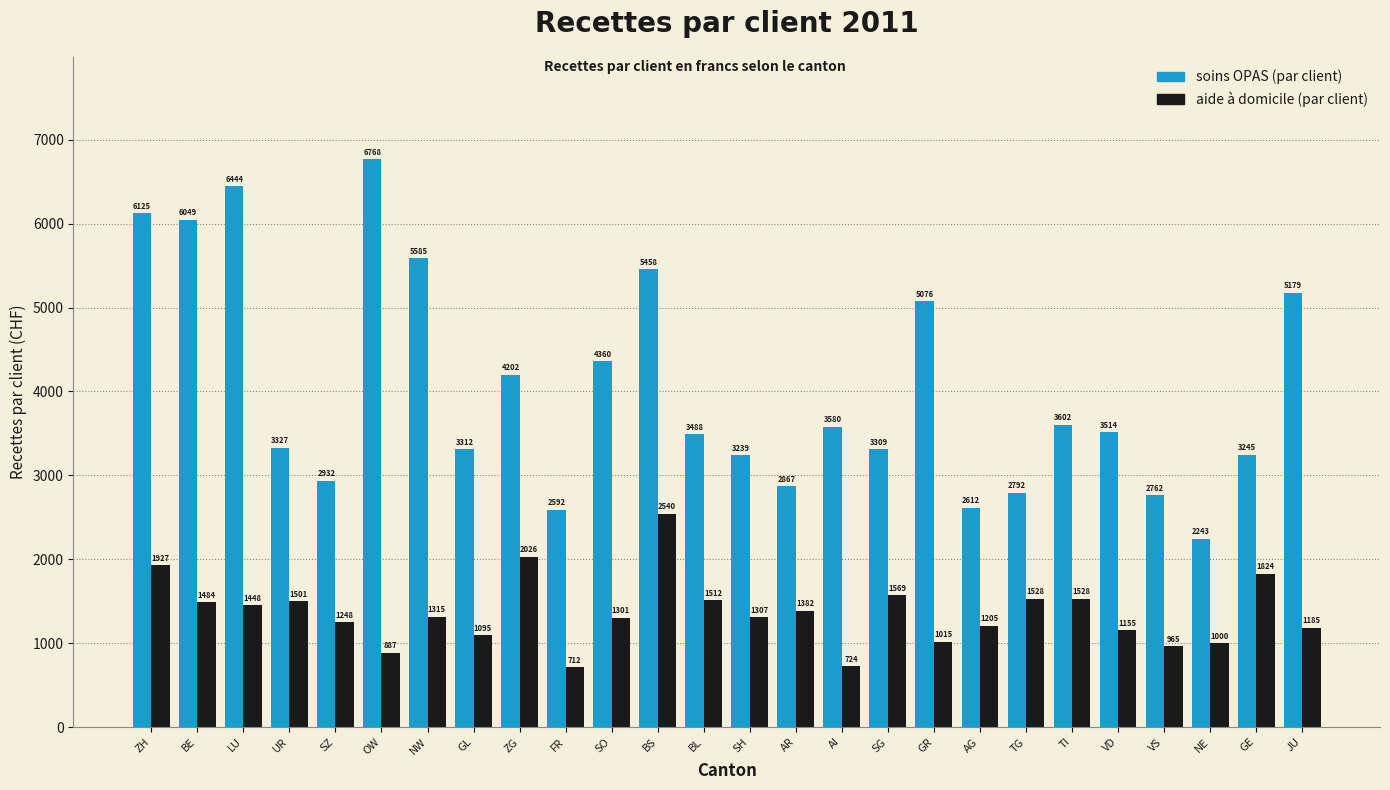

What position from the left is VD?

22